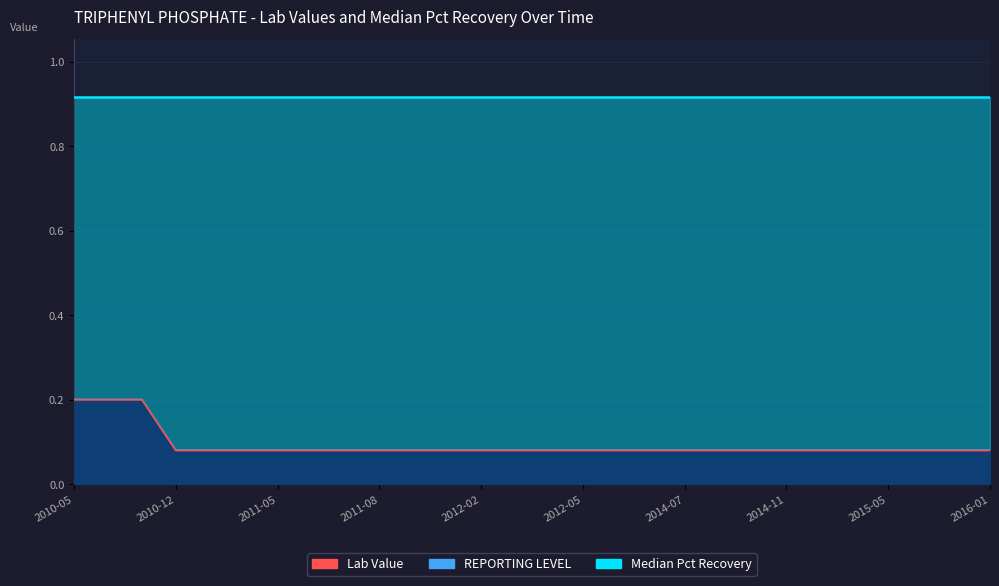

What is the difference between the second highest and minimum values in the Lab Value series?

0.1